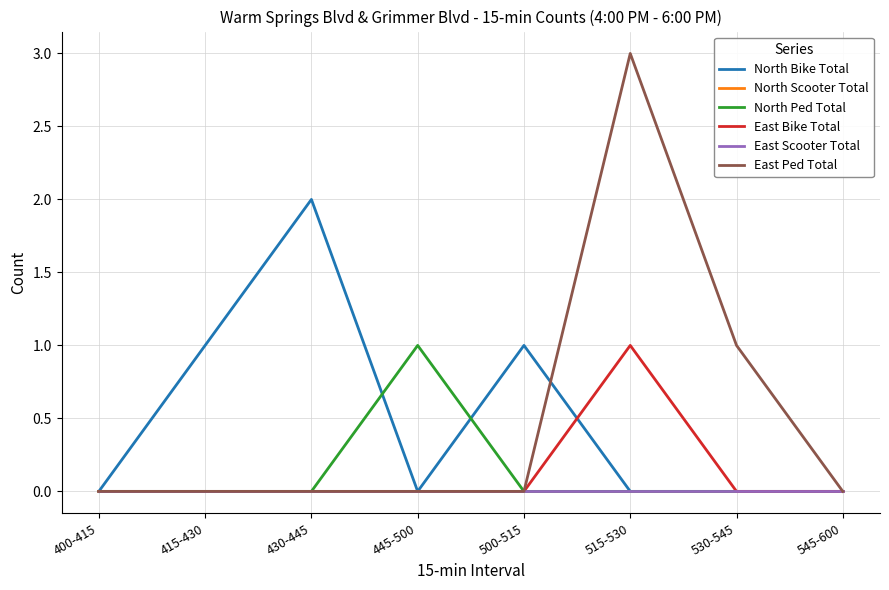

Does the chart display data point markers on the line(s)?

No